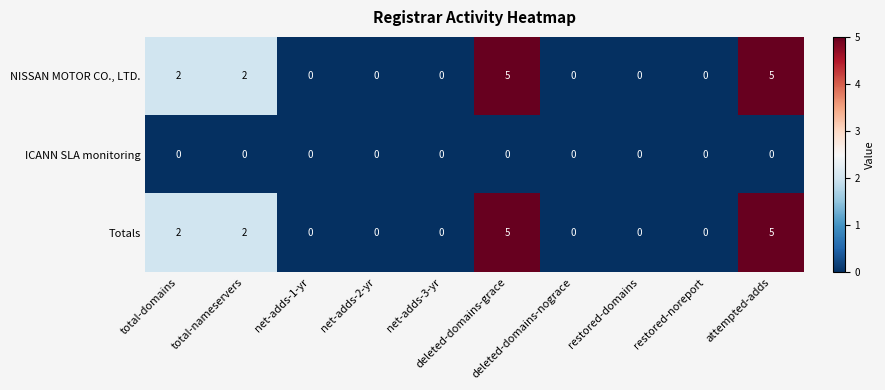

What is the difference between the second highest and minimum values in the NISSAN MOTOR CO., LTD. series?

5